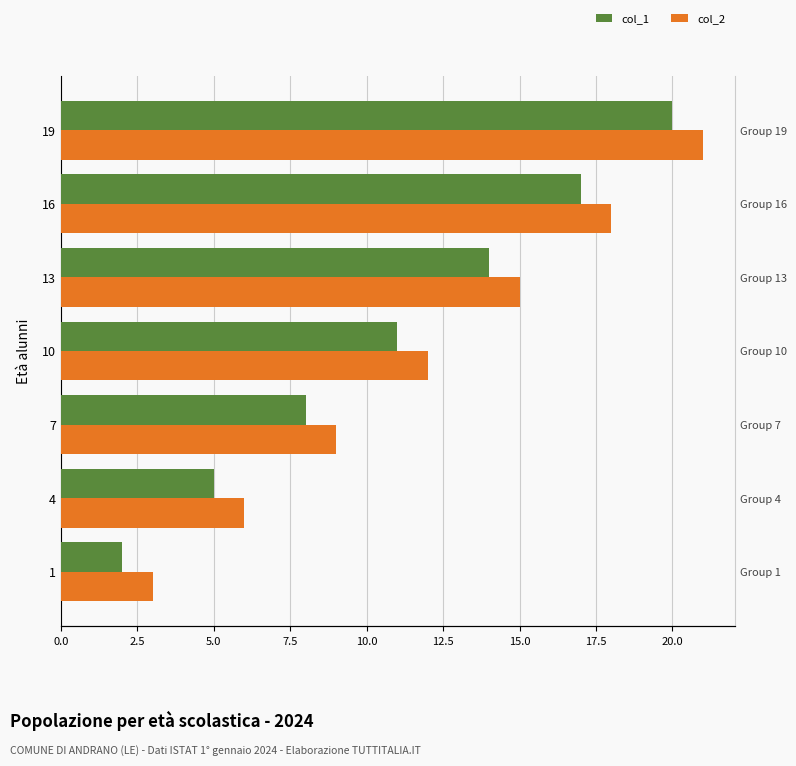

What is the average value of the col_1 series?

11